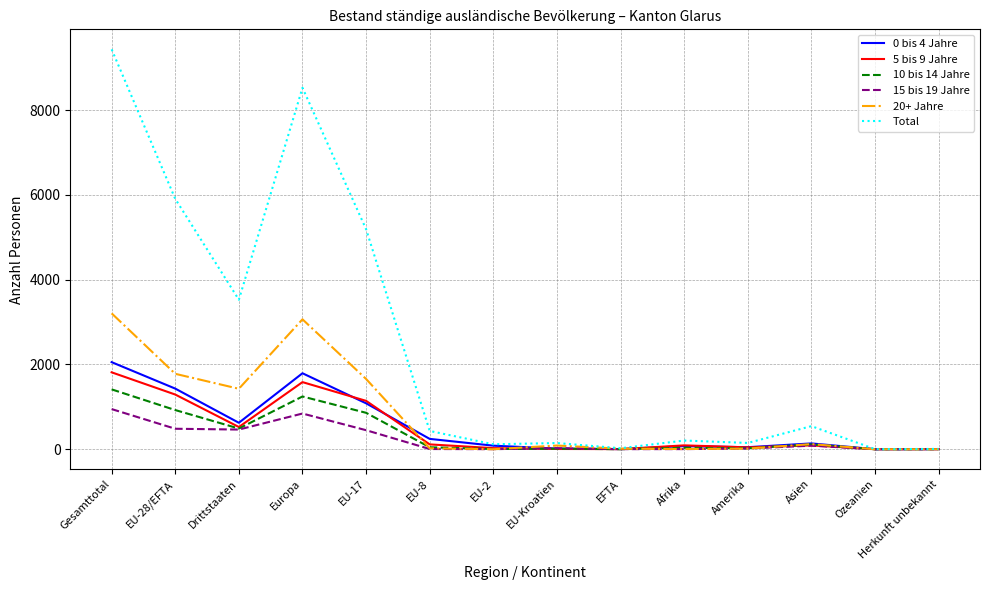

At which category does 10 bis 14 Jahre reach its first local peak?

Europa